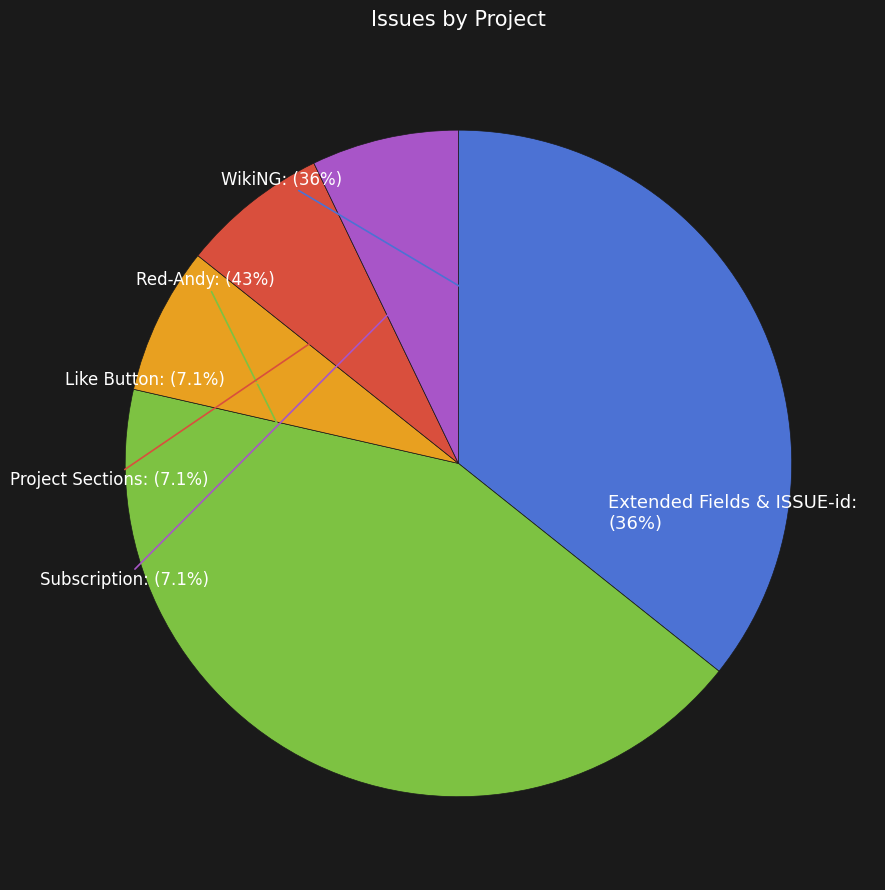

Does Subscription represent more than half of the total?

No